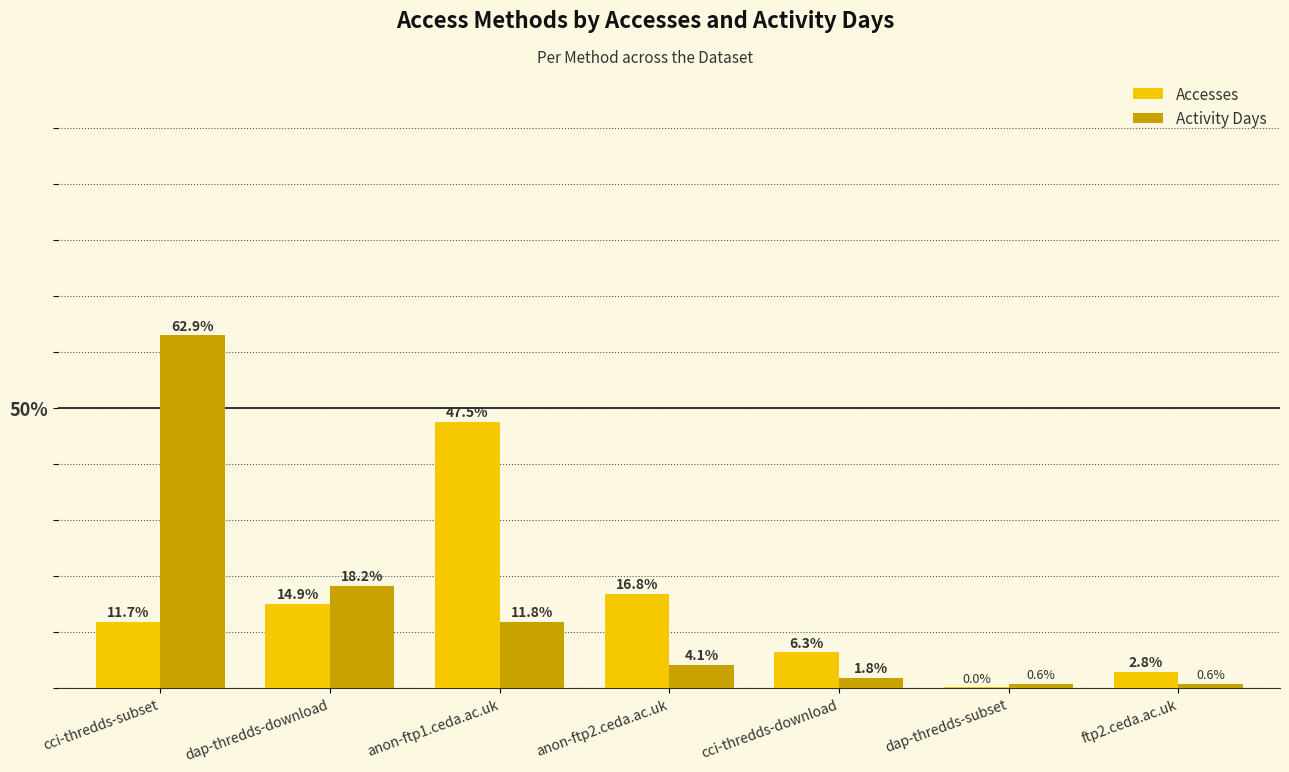

What is the total value across all series at anon-ftp2.ceda.ac.uk?

20.9